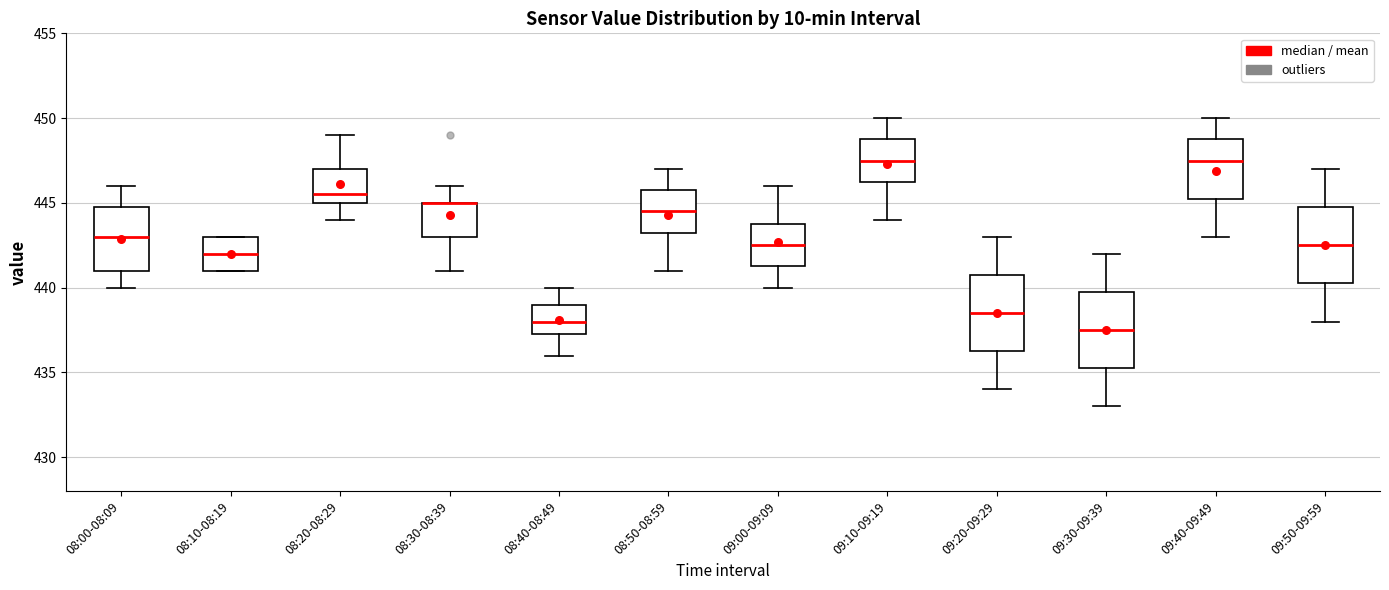

Where does the lower whisker of the box for 08:30-08:39 end on the y-axis? The values are not printed on the chart, so give them approximately, as read against the axis.

441.0